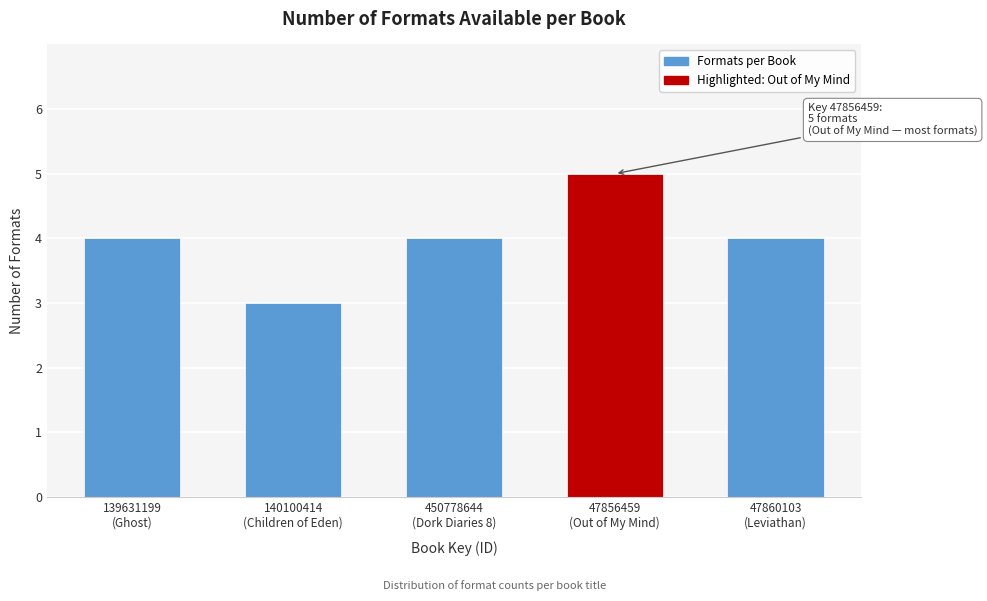

Reading left to right, what are all the values shown in this chart?

4	3	4	5	4